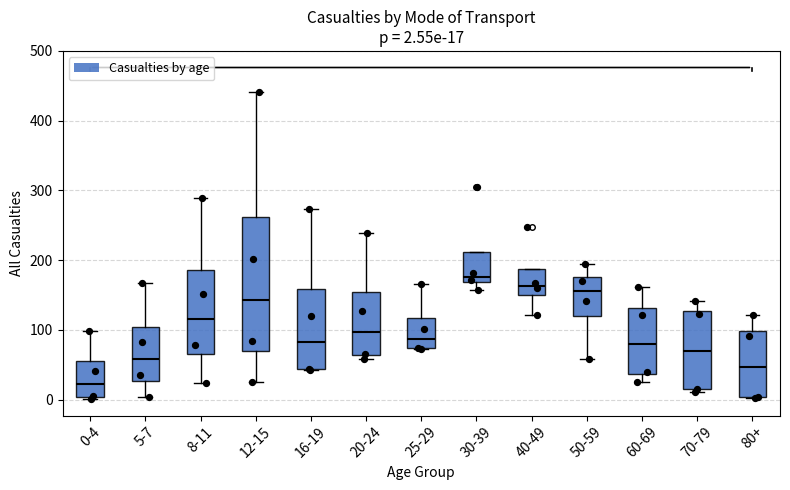

Which box's median line is the lowest?

0-4